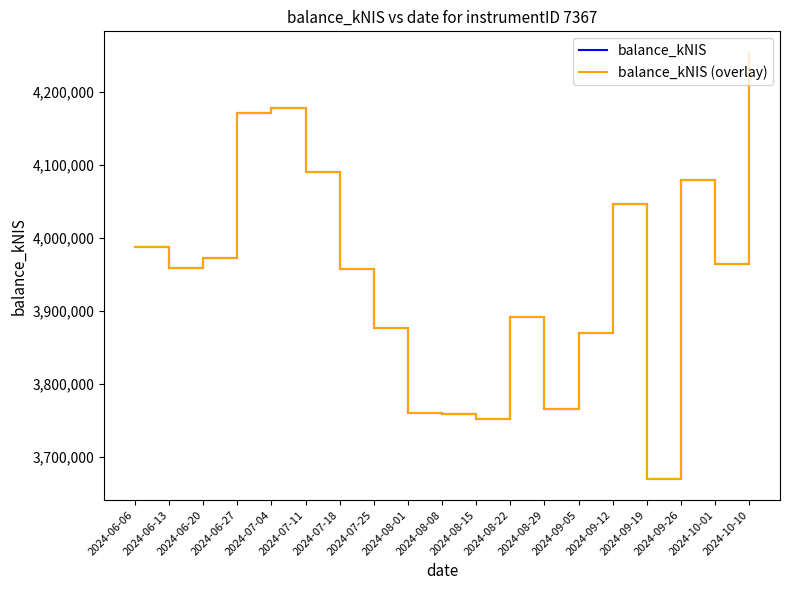

Is this an area chart (filled region under the line)?

No